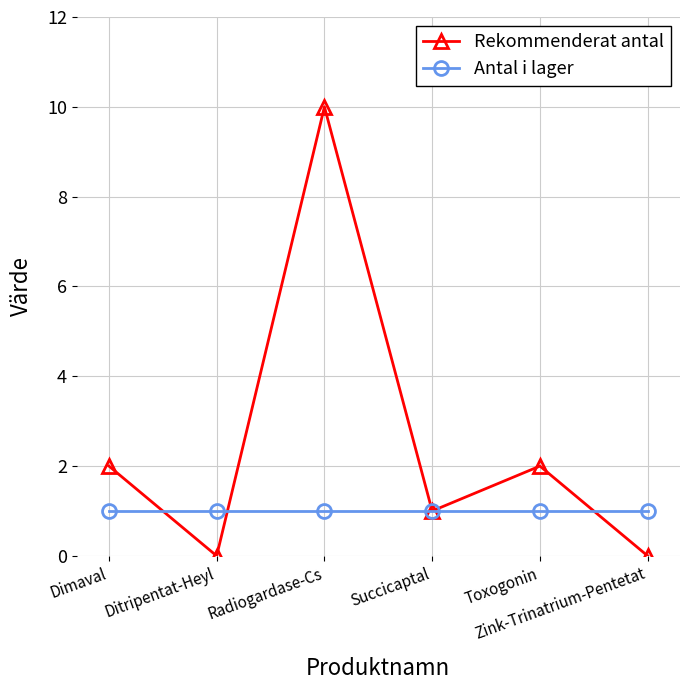

What is the difference between the maximum and minimum values in the Rekommenderat antal series?

10